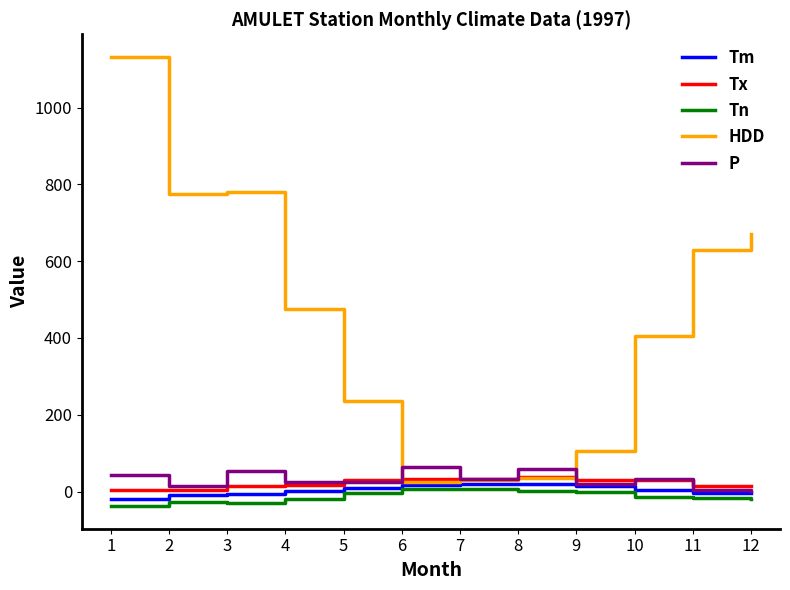

How many values in the Tn series exceed -15?

5